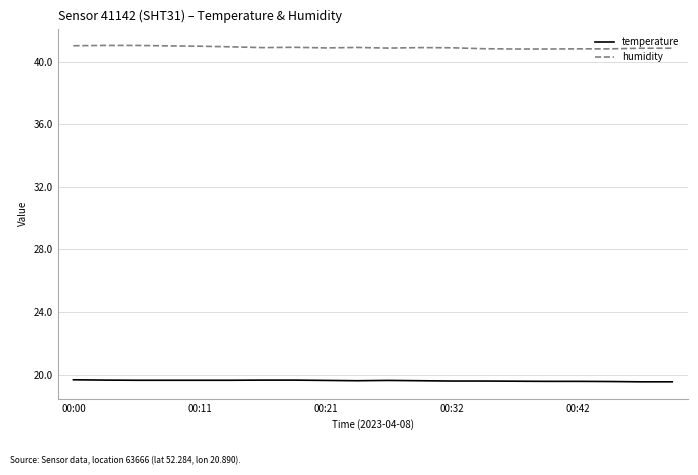

Is this an area chart (filled region under the line)?

No